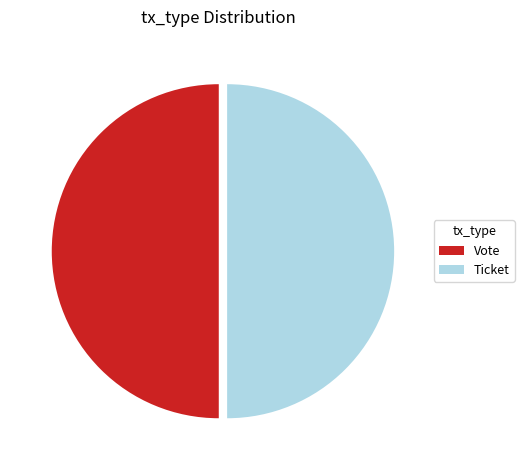

Combined, do Ticket and Vote account for over 50%?

Yes